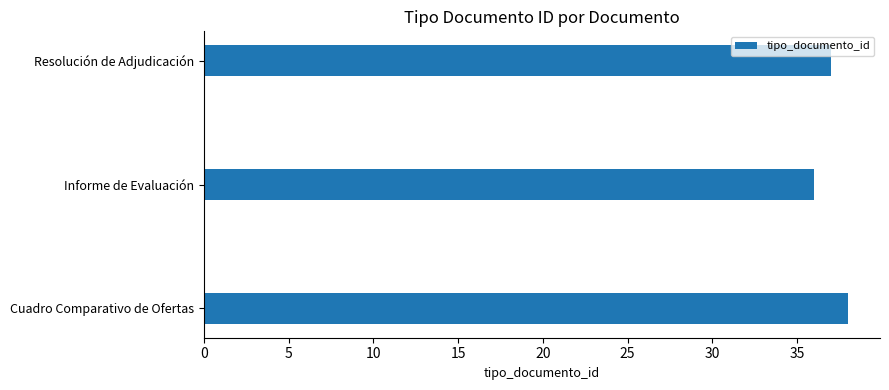

Reading bottom to top, transcribe all the data shown in this chart.

Cuadro Comparativo de Ofertas=38	Informe de Evaluación=36	Resolución de Adjudicación=37